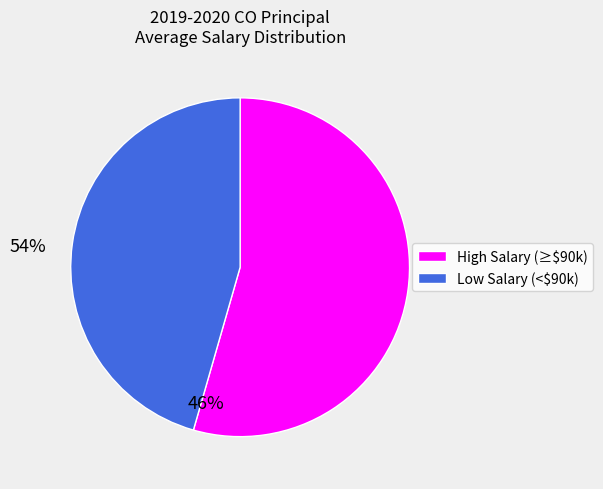

Count the number of slices in the pie.

2